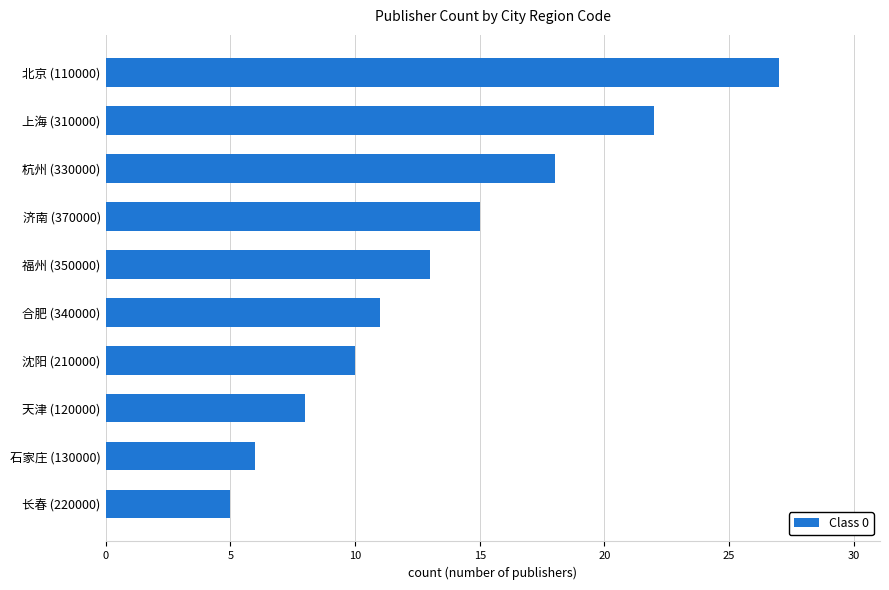

Is it true that the value at 沈阳 (210000) is 7?

False